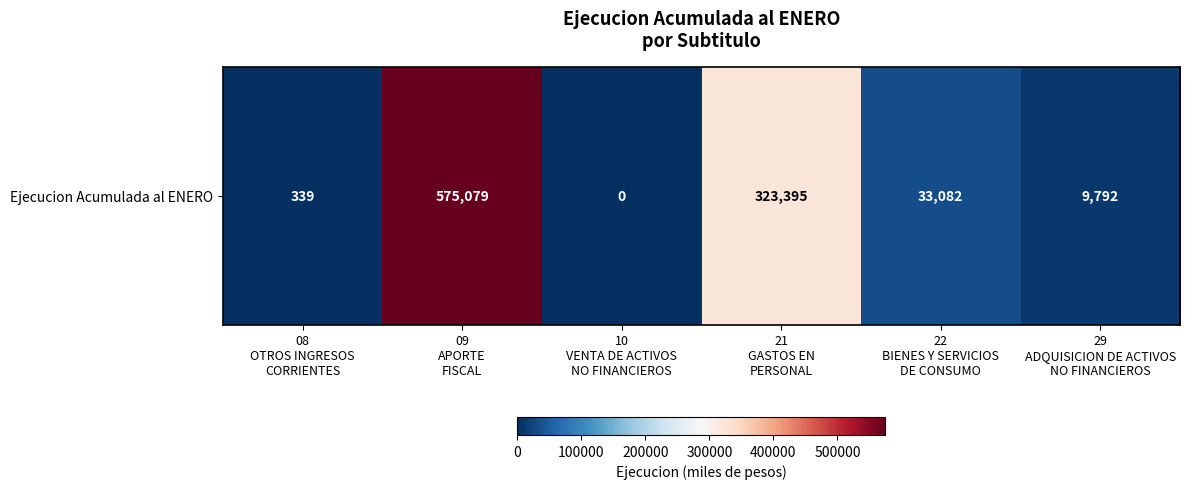

Count the number of data series in this chart.

1